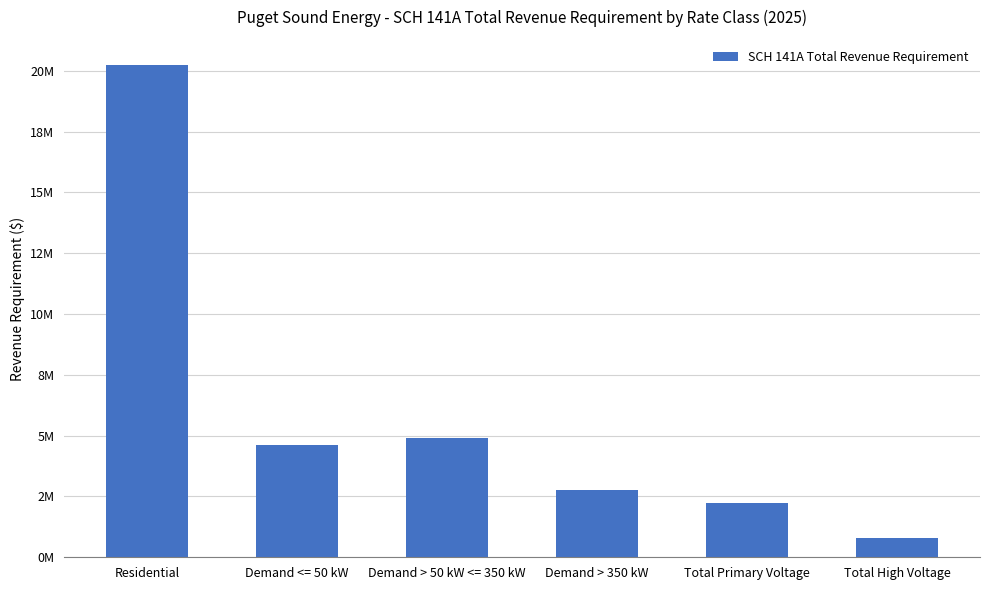

Are the bars horizontal?

No